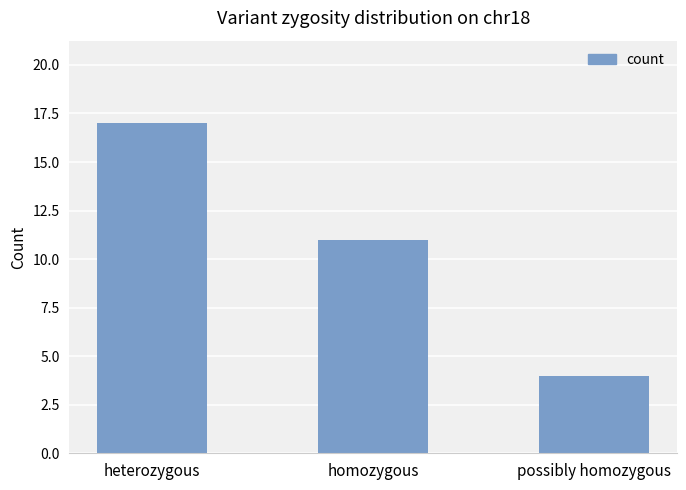

Between heterozygous and homozygous, which is larger?

heterozygous